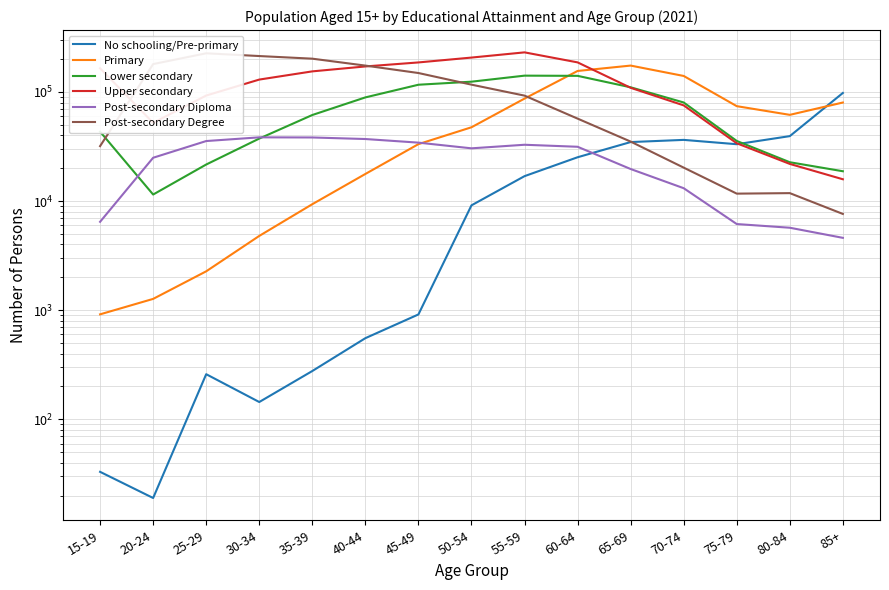

Which series has the largest range (max minus min)?

Post-secondary Degree